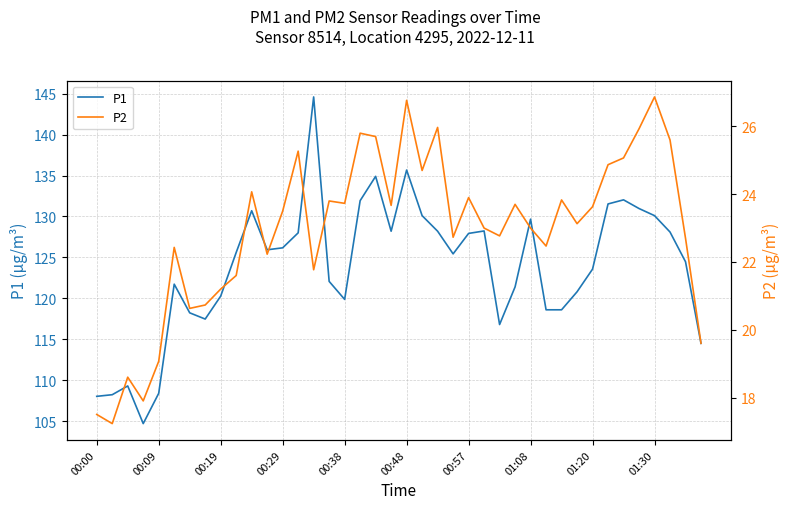

What is the maximum value for P1?

144.6